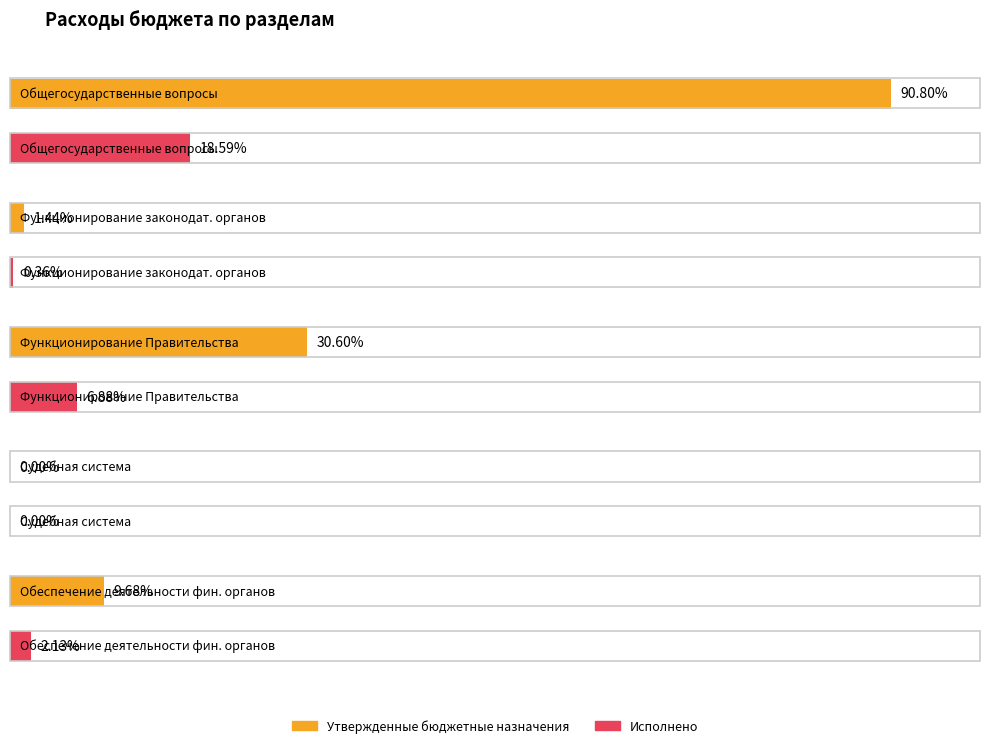

Rank the series at Судебная система from highest to lowest value.

Утвержденные бюджетные назначения, Исполнено